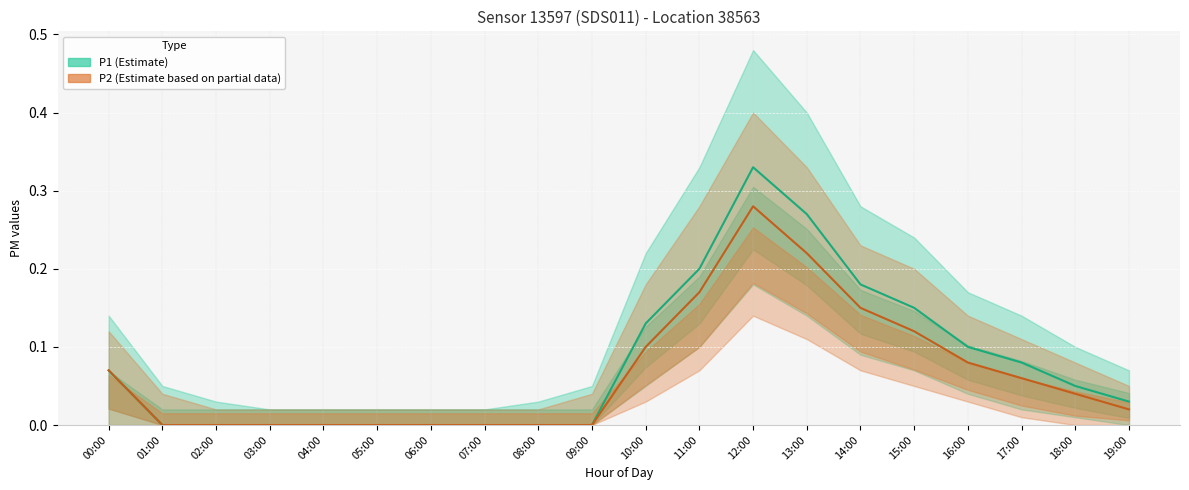

What are all the series names shown in the legend?

P1, P2